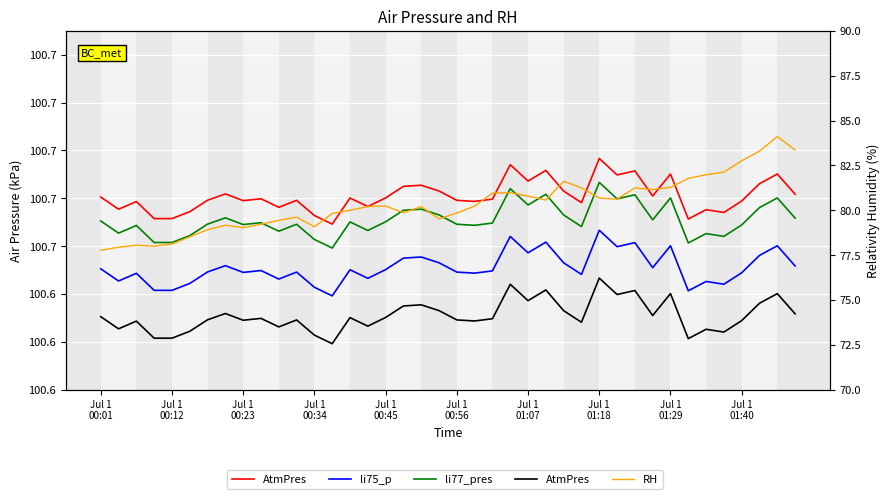

In li77_pres, how many points are higher than both neighbors (excluding endpoints)?

13